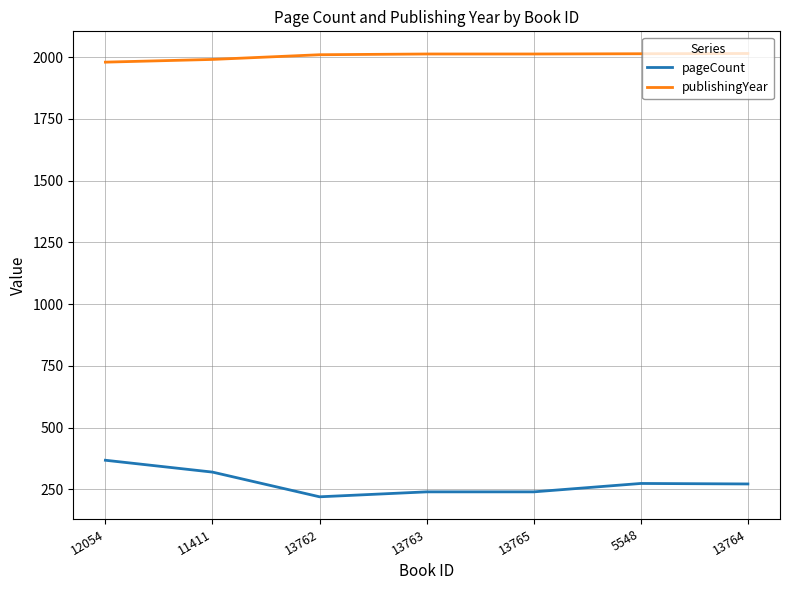

True or false: publishingYear and pageCount cross at least once.

False